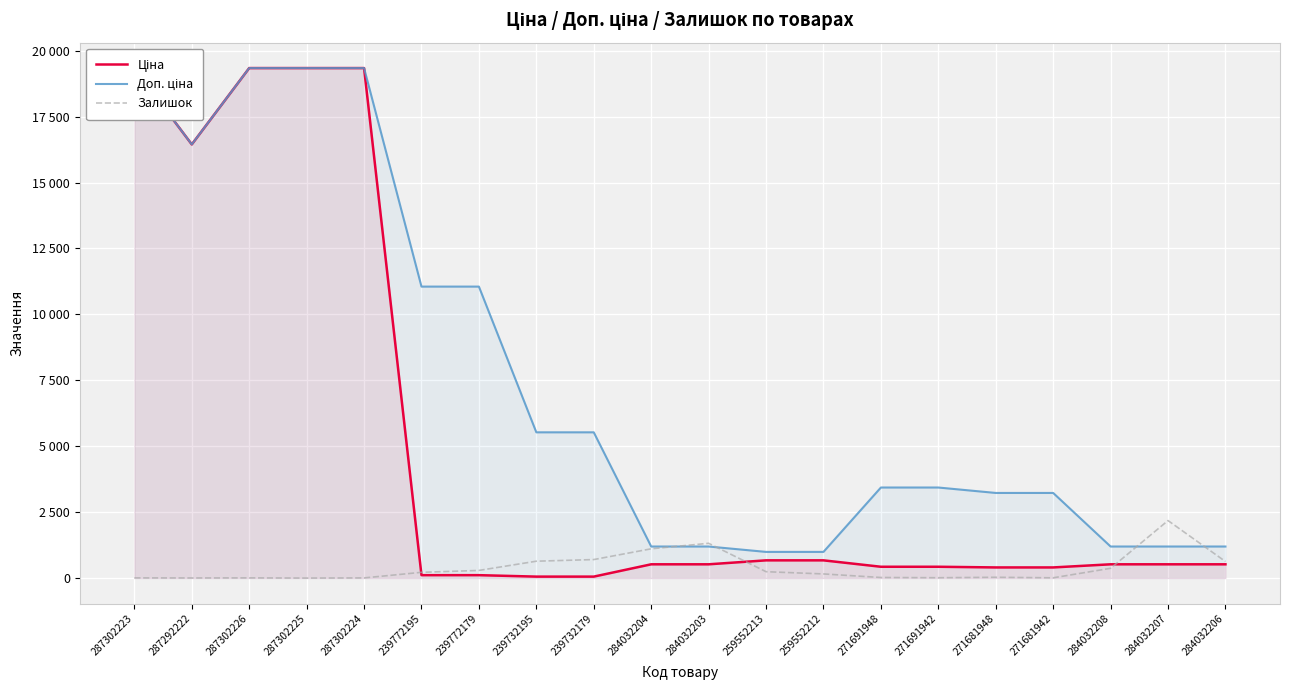

True or false: Доп. ціна and Ціна intersect in this chart.

False